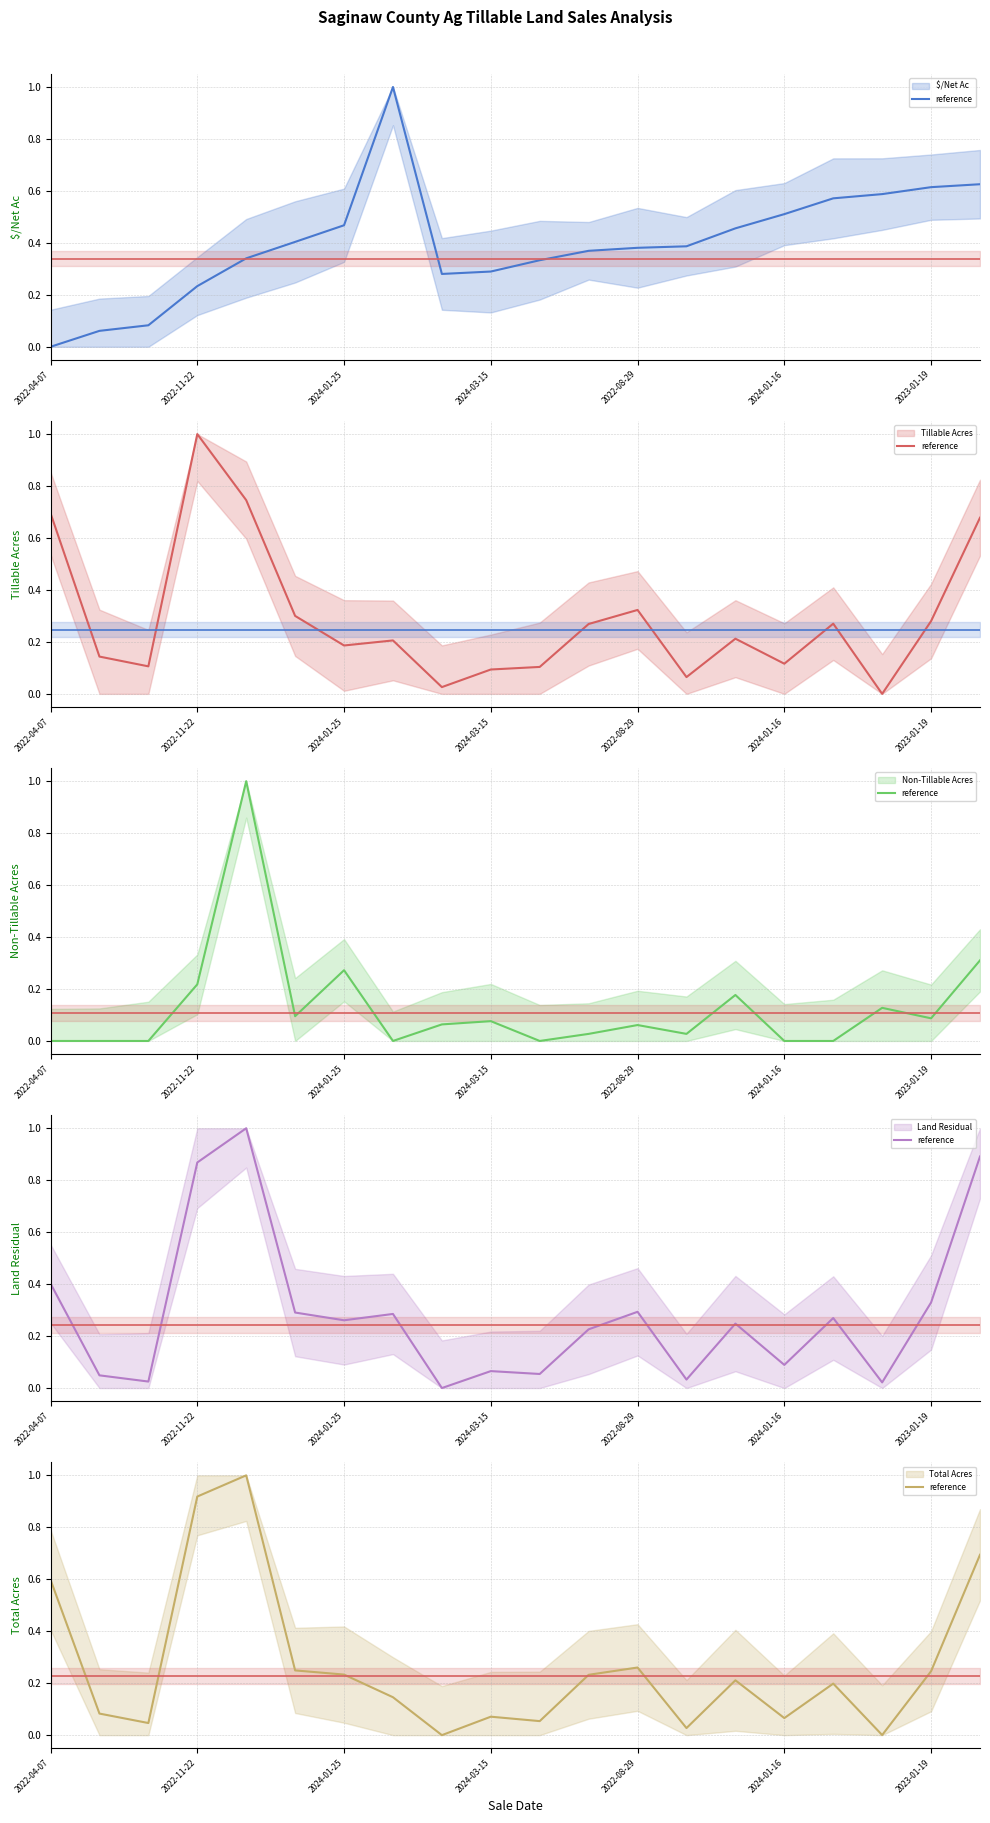

What is the sum of the reference values at 11 and 2022-11-22?

0.5